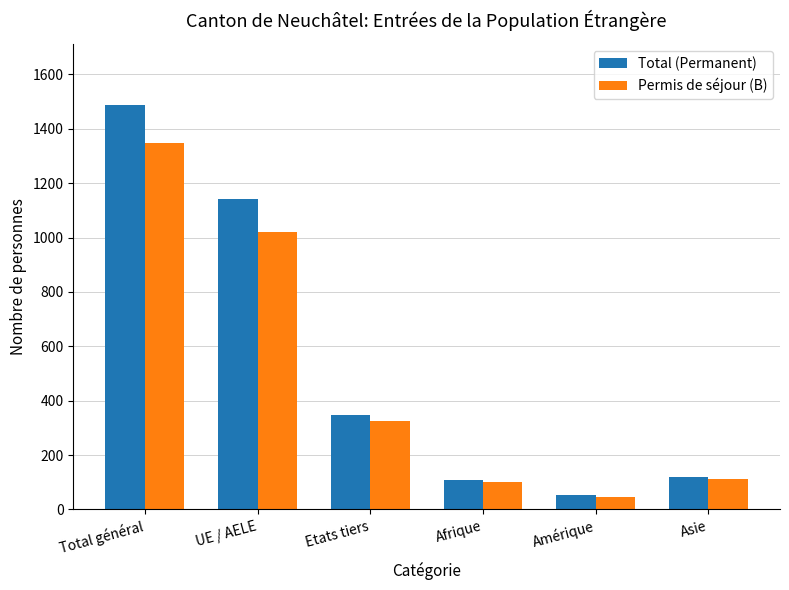

How many data points does each series have?

6